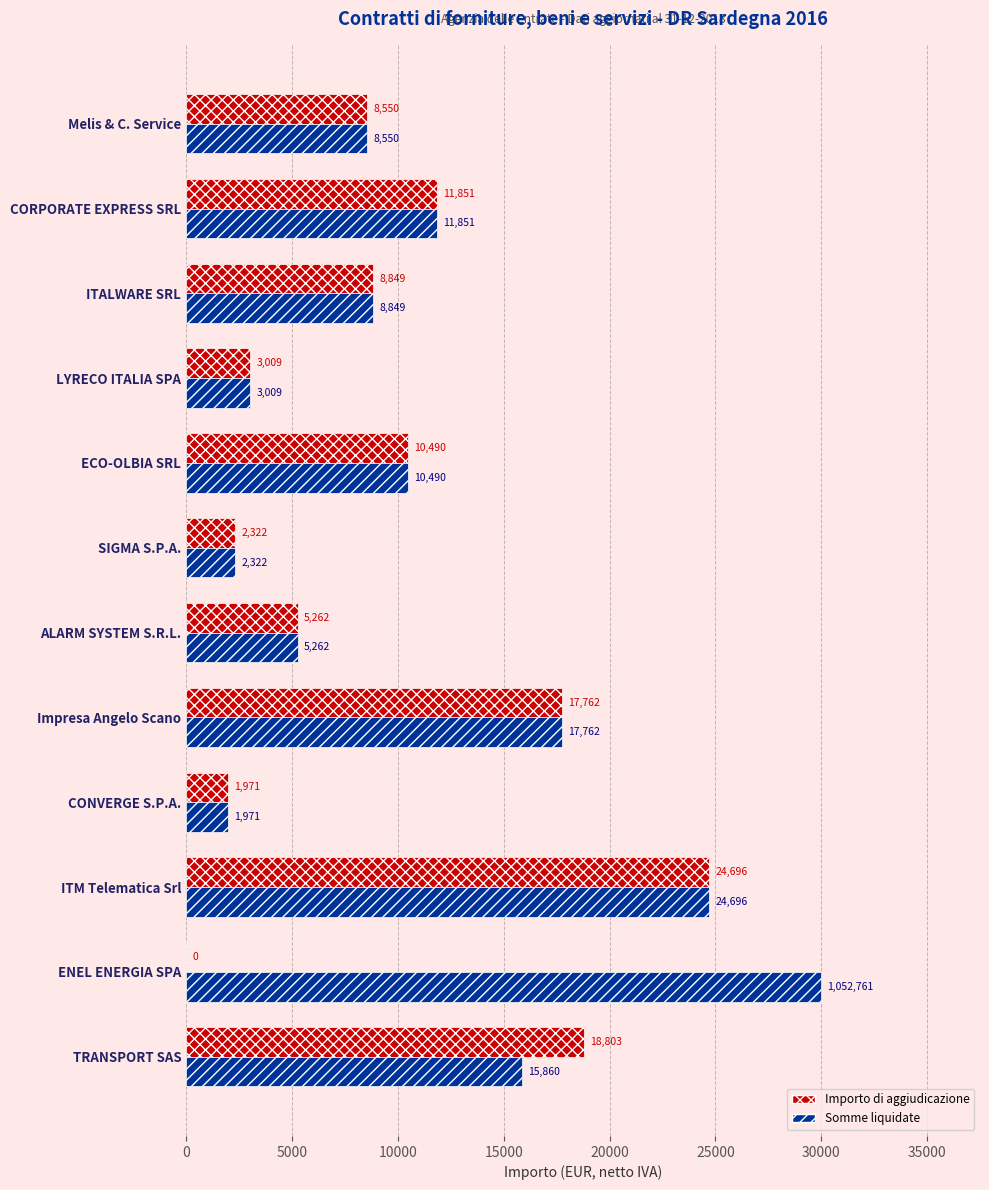

Count the number of categories in the chart.

12